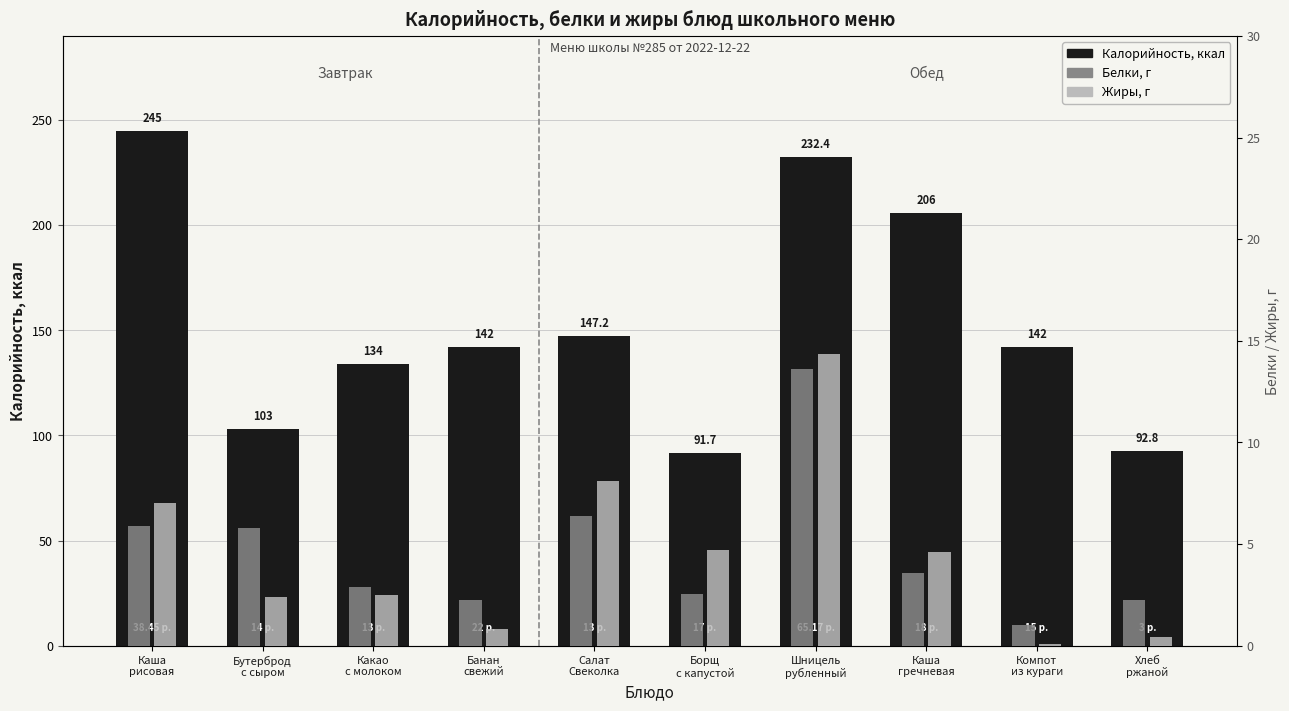

Where is Жиры, г nearest to the value 7?

Каша
рисовая